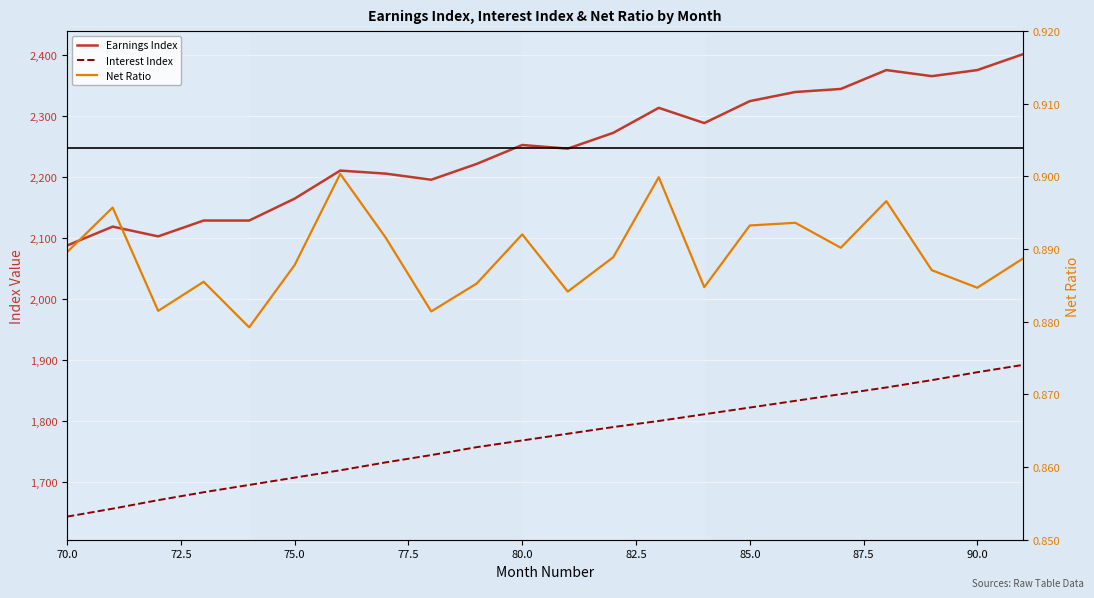

True or false: Earnings Index has more than 0 interior local peaks.

True